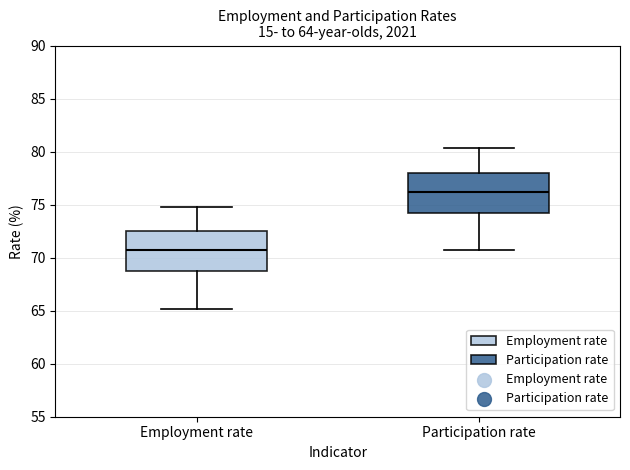

Which box's median line is the highest?

Participation rate